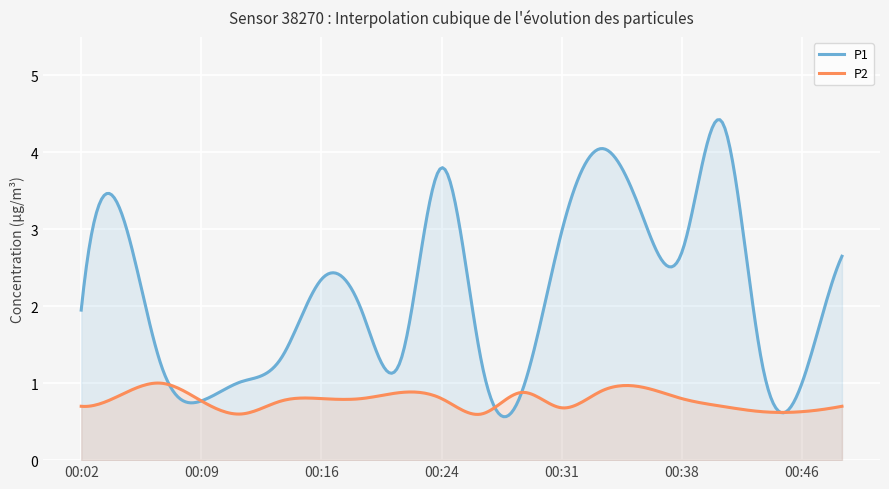

How many interior local peaks does the P1 series have?

5